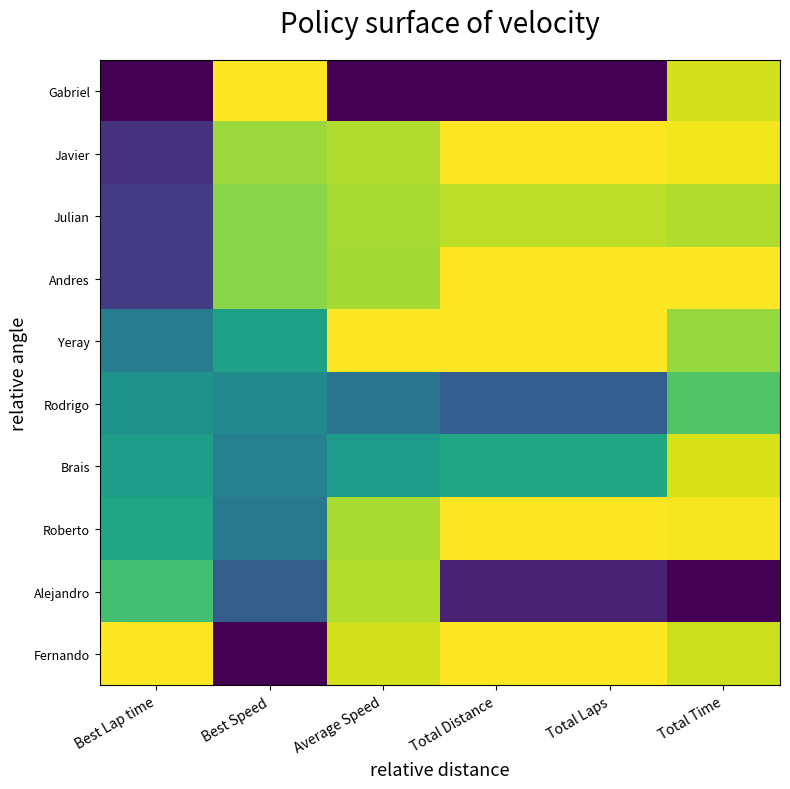

Reading right to left, transcribe all the data shown in this chart.

Gabriel: Total Time=0.9	Total Laps=0.0	Total Distance=0.0	Average Speed=0.0	Best Speed=1.0	Best Lap time=0.0
Javier: Total Time=1.0	Total Laps=1.0	Total Distance=1.0	Average Speed=0.9	Best Speed=0.8	Best Lap time=0.1
Julian: Total Time=0.9	Total Laps=0.9	Total Distance=0.9	Average Speed=0.9	Best Speed=0.8	Best Lap time=0.2
Andres: Total Time=1.0	Total Laps=1.0	Total Distance=1.0	Average Speed=0.9	Best Speed=0.8	Best Lap time=0.2
Yeray: Total Time=0.8	Total Laps=1.0	Total Distance=1.0	Average Speed=1.0	Best Speed=0.6	Best Lap time=0.4
Rodrigo: Total Time=0.7	Total Laps=0.3	Total Distance=0.3	Average Speed=0.4	Best Speed=0.5	Best Lap time=0.5
Brais: Total Time=0.9	Total Laps=0.6	Total Distance=0.6	Average Speed=0.5	Best Speed=0.4	Best Lap time=0.6
Roberto: Total Time=1.0	Total Laps=1.0	Total Distance=1.0	Average Speed=0.9	Best Speed=0.4	Best Lap time=0.6
Alejandro: Total Time=0.0	Total Laps=0.1	Total Distance=0.1	Average Speed=0.9	Best Speed=0.3	Best Lap time=0.7
Fernando: Total Time=0.9	Total Laps=1.0	Total Distance=1.0	Average Speed=0.9	Best Speed=0.0	Best Lap time=1.0